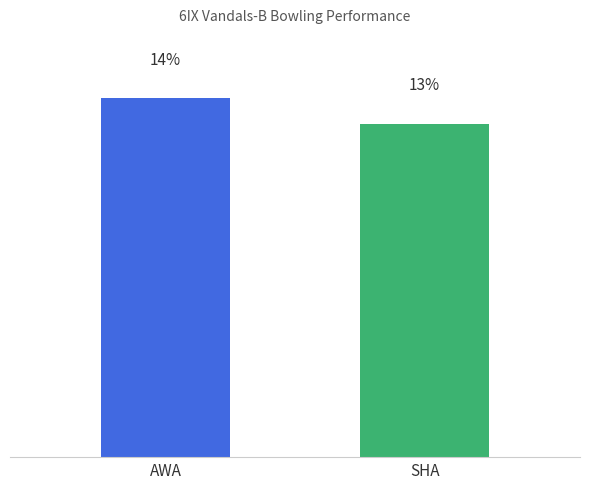

Rank the categories by value from lowest to highest.

SHA, AWA